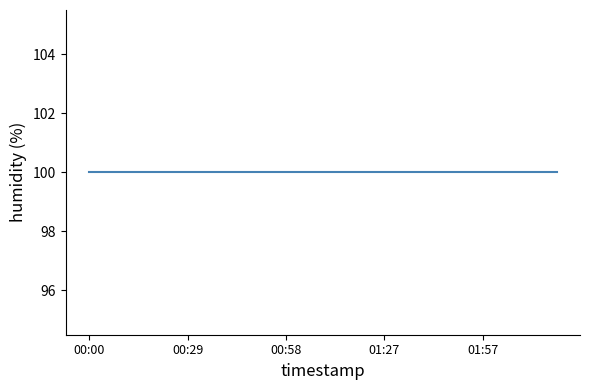

What is the label of the 3rd point from the left?

00:15